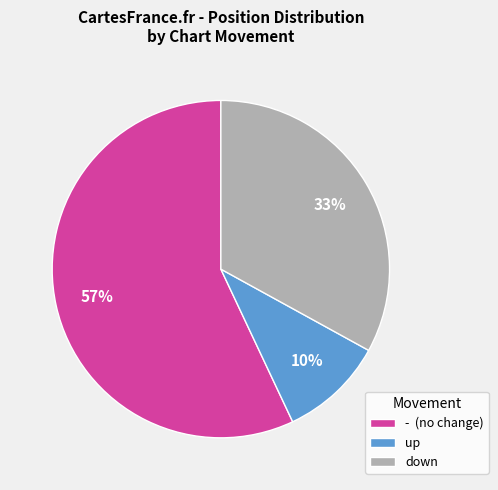

Is it true that - is 57% of the pie?

True